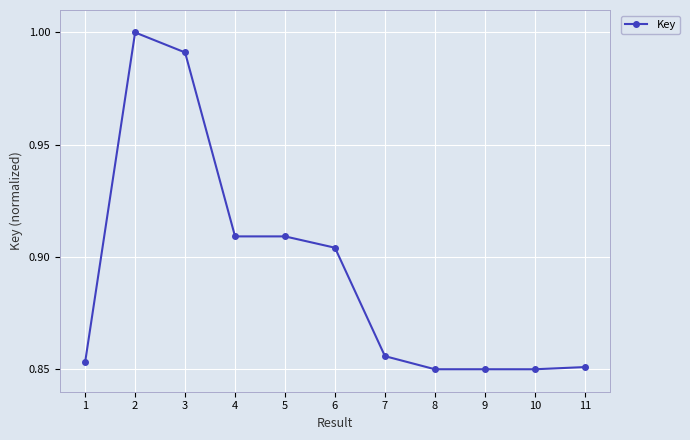

Between 4 and 3, which is larger?

3